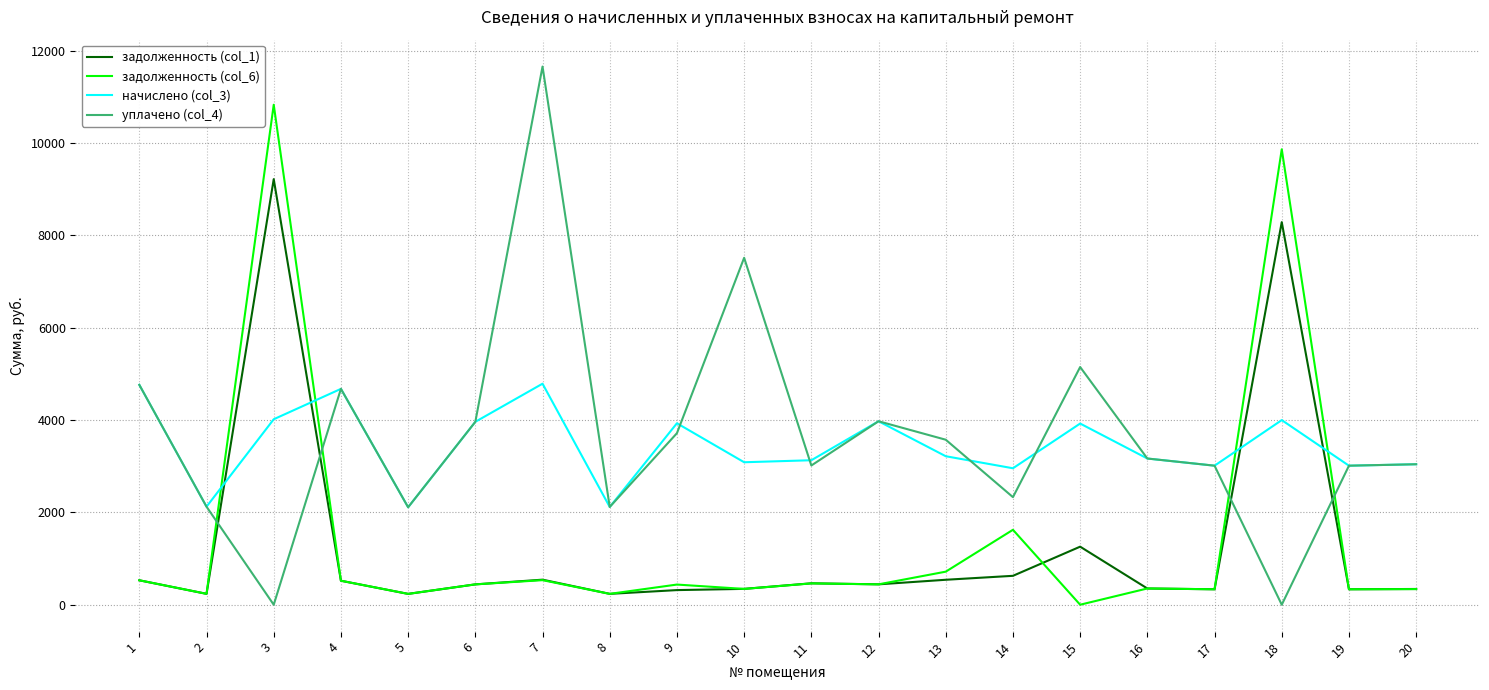

At which category is the sum across all series the highest?

3